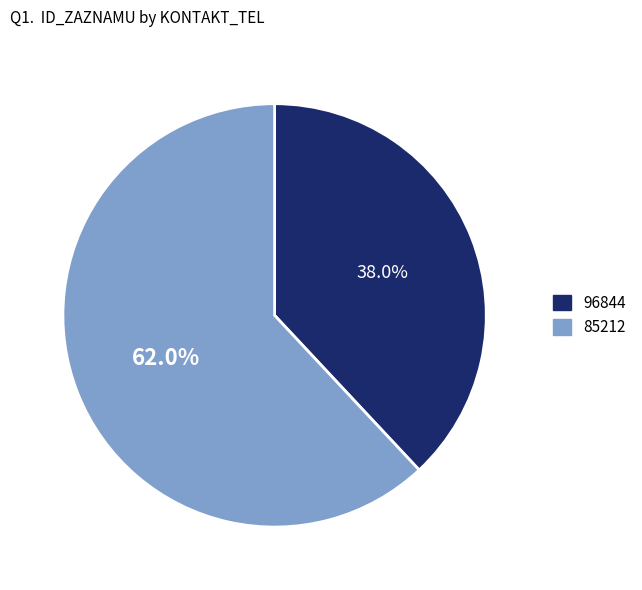

Rank the categories by value from lowest to highest.

96844, 85212